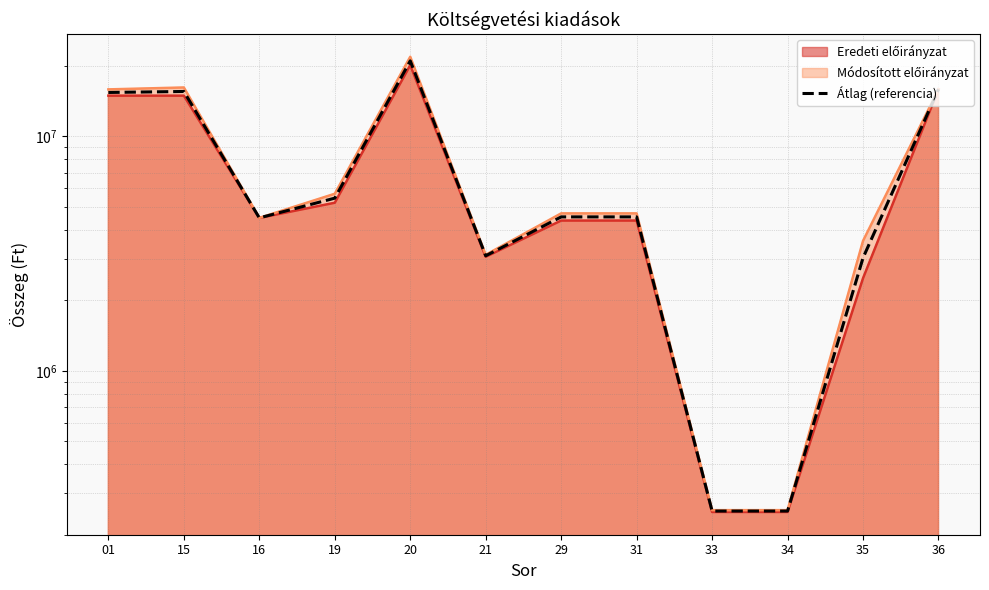

Between 34 and 29, which is larger?

29